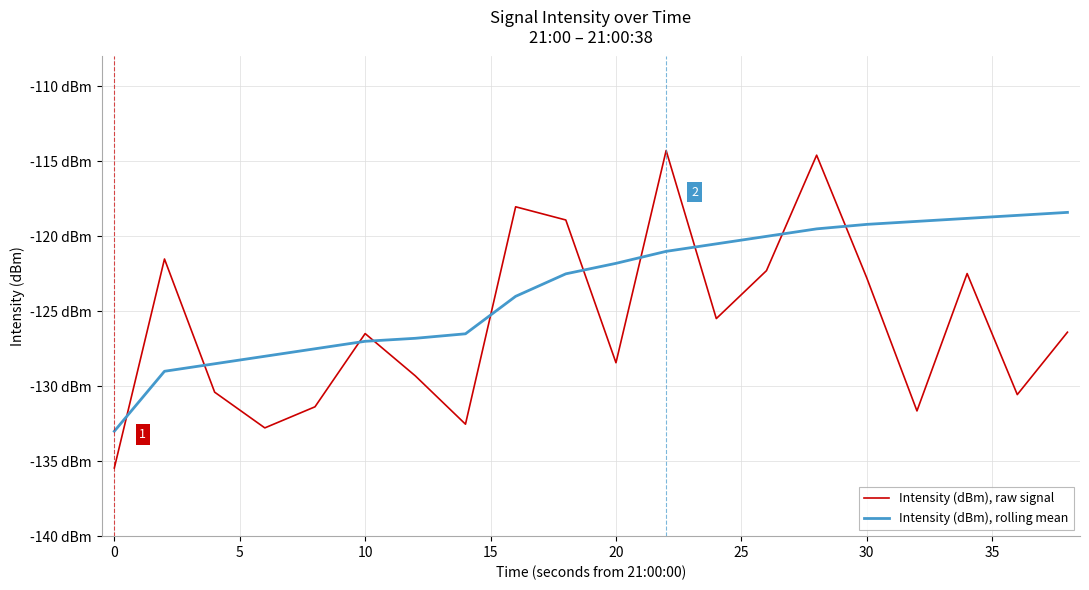

What is the difference between the maximum and minimum values in the Intensity (dBm), rolling mean series?

14.6